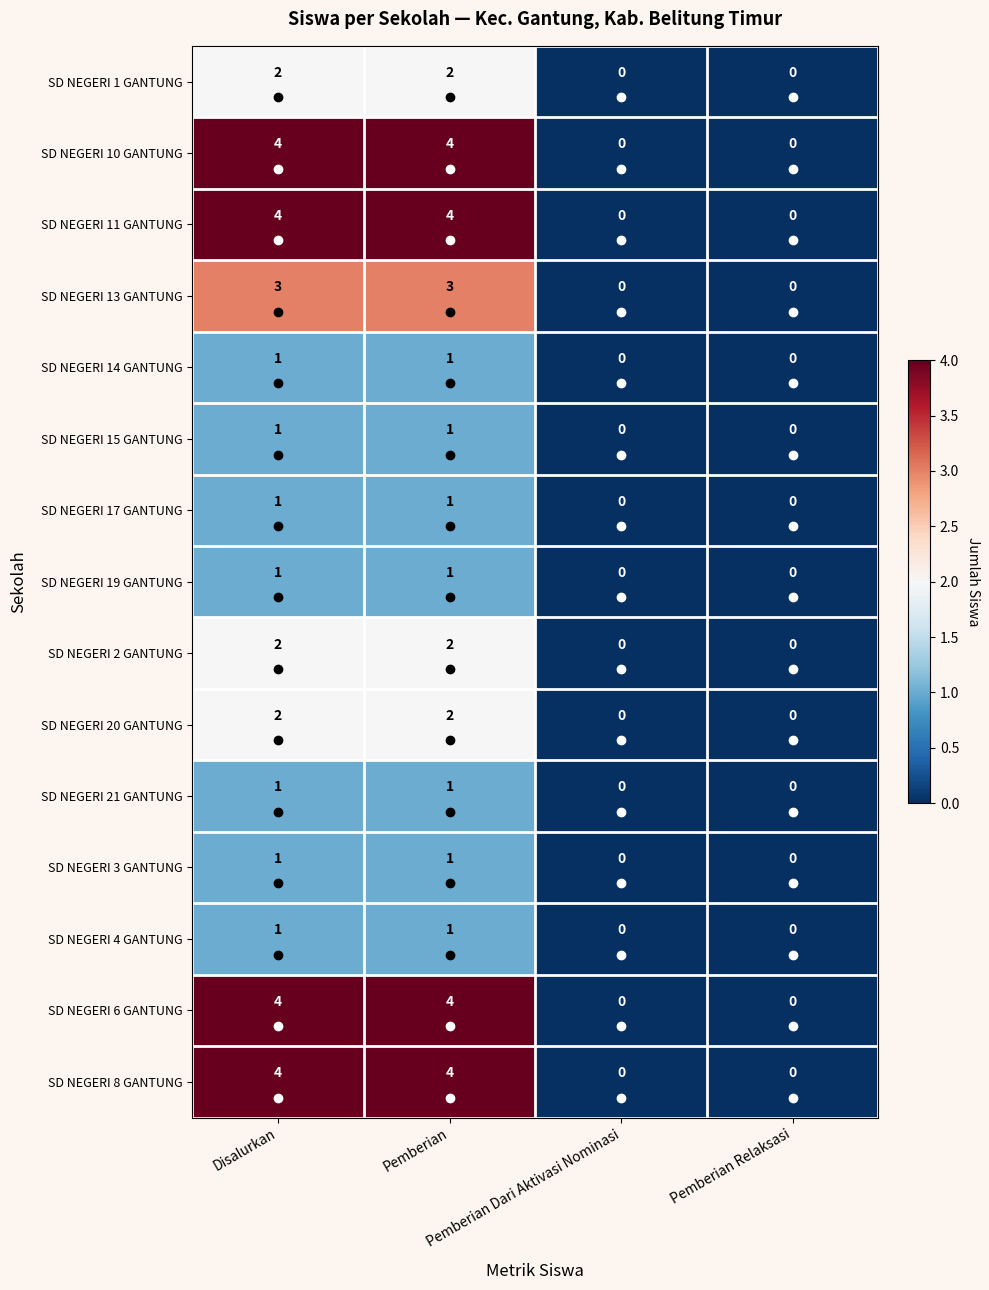

What is the maximum value shown in the chart?

4